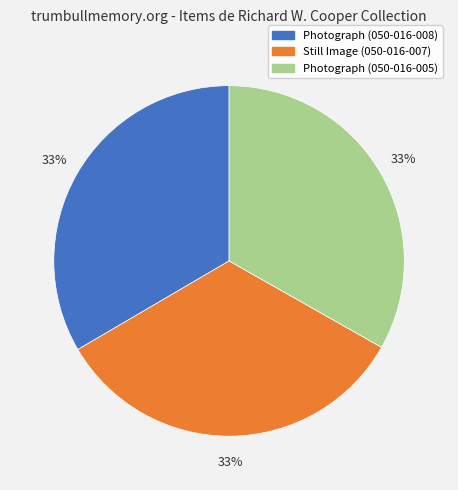

To the nearest percent, what is the combined percentage of Photograph (050-016-005) and Still Image (050-016-007)?

67%